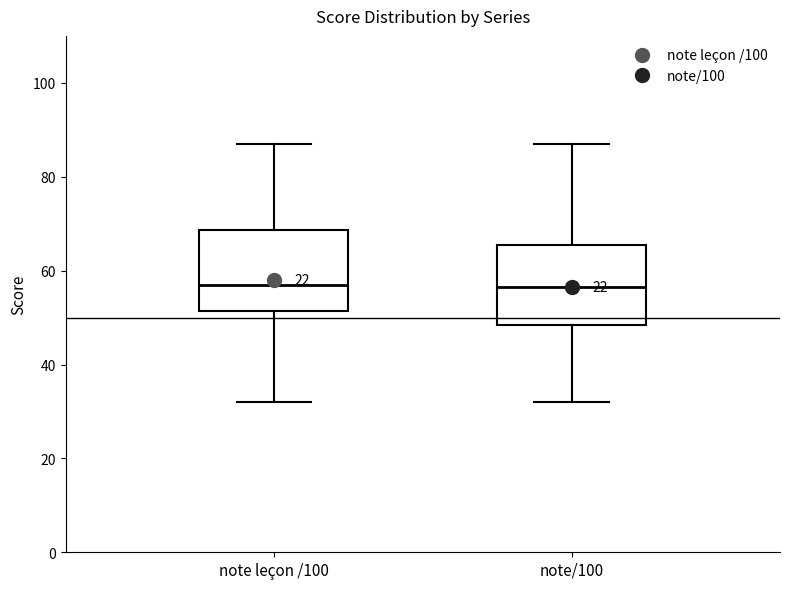

Reading left to right, transcribe this box plot: for each box, give where its median line is, the range the box spans, and where its two whiskers end, as read against the y-axis. The values are not printed on the chart, so give them approximately, as read against the axis.

note leçon /100: median 58, box 52 to 68, whiskers 32 to 88
note/100: median 56, box 48 to 66, whiskers 32 to 88